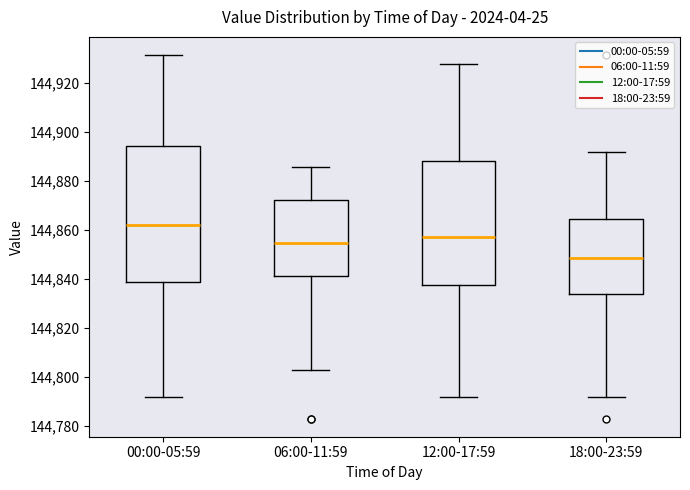

Reading left to right, transcribe this box plot: for each box, give where its median line is, the range the box spans, and where its two whiskers end, as read against the y-axis. The values are not printed on the chart, so give them approximately, as read against the axis.

00:00-05:59: median 144862, box 144838 to 144894, whiskers 144792 to 144932
06:00-11:59: median 144854, box 144842 to 144872, whiskers 144802 to 144886
12:00-17:59: median 144858, box 144838 to 144888, whiskers 144792 to 144928
18:00-23:59: median 144848, box 144834 to 144864, whiskers 144792 to 144892